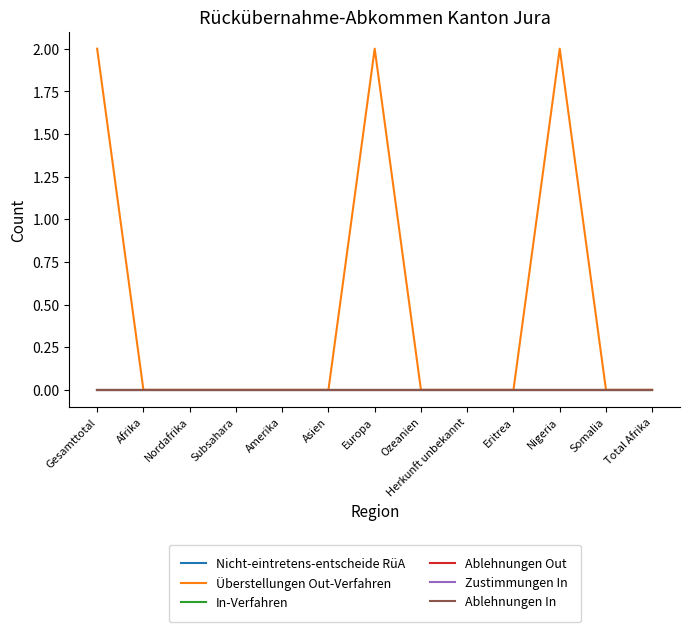

Which series has the largest total across all categories?

Überstellungen Out-Verfahren